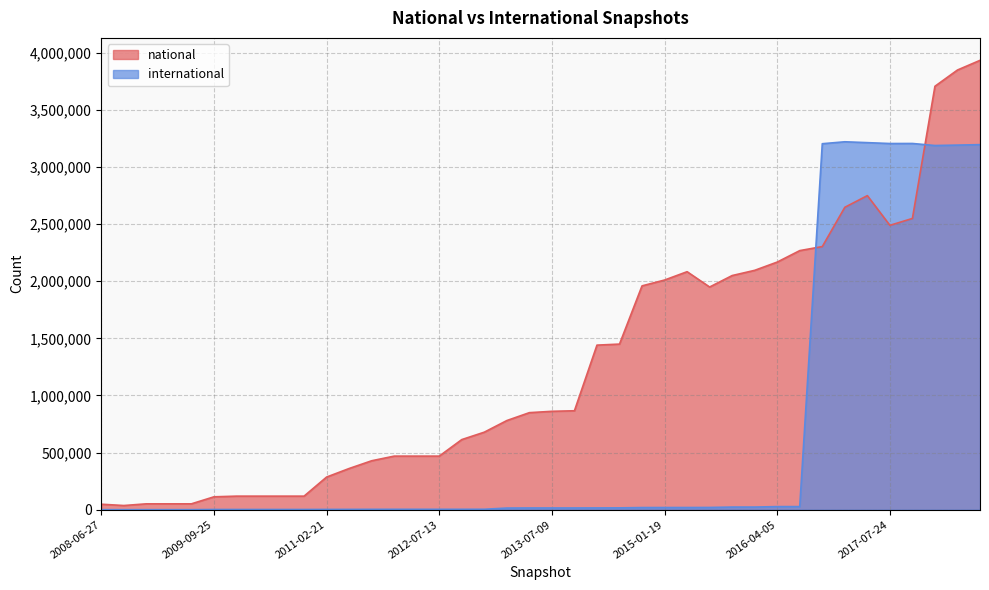

Reading left to right, extract all data points from this chart.

national: 2008-06-27=47958	2008-10-10=36502	2008-12-17=51321	2009-04-06=51321	2009-06-17=51321	2009-09-25=112701	2009-12-16=118669	2010-04-01=118669	2010-07-26=118669	2010-11-17=118669	2011-02-21=285702	2011-06-10=360598	2011-09-05=428410	2012-01-18=469070	2012-03-26=469070	2012-07-13=469070	2012-10-31=613895	2012-12-11=678838	2013-02-20=780607	2013-05-21=849674	2013-07-09=861431	2013-09-10=866279	2013-12-20=1440958	2014-03-28=1450012	2014-09-08=1959866	2015-01-19=2010915	2015-04-09=2083881	2015-07-03=1949735	2015-10-01=2050231	2016-01-04=2095873	2016-04-05=2168187	2016-07-04=2268601	2016-10-07=2303889	2016-12-27=2647904	2017-04-12=2750016	2017-07-24=2489737	2017-10-12=2550153	2017-12-22=3707547	2018-04-09=3849929	2018-07-11=3934474
international: 2008-06-27=170	2008-10-10=170	2008-12-17=170	2009-04-06=170	2009-06-17=170	2009-09-25=1891	2009-12-16=1891	2010-04-01=1891	2010-07-26=1891	2010-11-17=1891	2011-02-21=2374	2011-06-10=2738	2011-09-05=3195	2012-01-18=3449	2012-03-26=3449	2012-07-13=3449	2012-10-31=3449	2012-12-11=3784	2013-02-20=14332	2013-05-21=15069	2013-07-09=15069	2013-09-10=15069	2013-12-20=15461	2014-03-28=16028	2014-09-08=18636	2015-01-19=18936	2015-04-09=19013	2015-07-03=19547	2015-10-01=22992	2016-01-04=23039	2016-04-05=27038	2016-07-04=27057	2016-10-07=3204549	2016-12-27=3221525	2017-04-12=3214004	2017-07-24=3206221	2017-10-12=3206694	2017-12-22=3188751	2018-04-09=3192478	2018-07-11=3196480